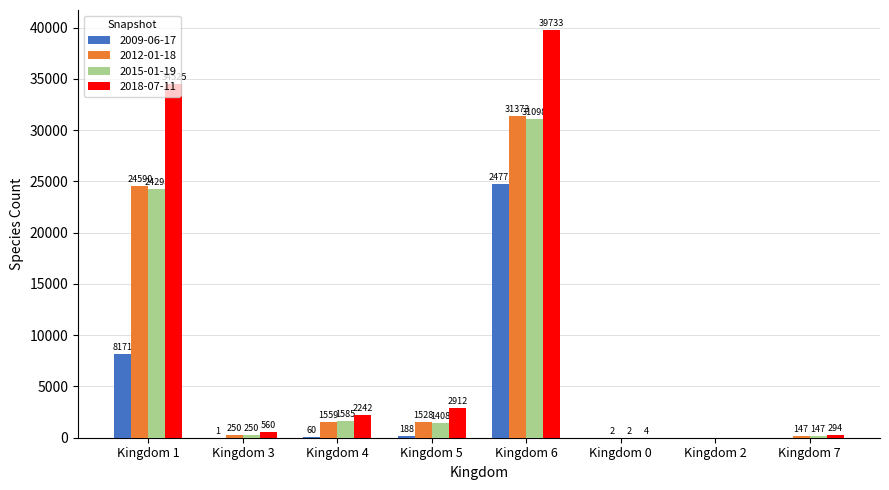

The 2012-01-18 series shows 31373 at Kingdom 6. True or false?

True